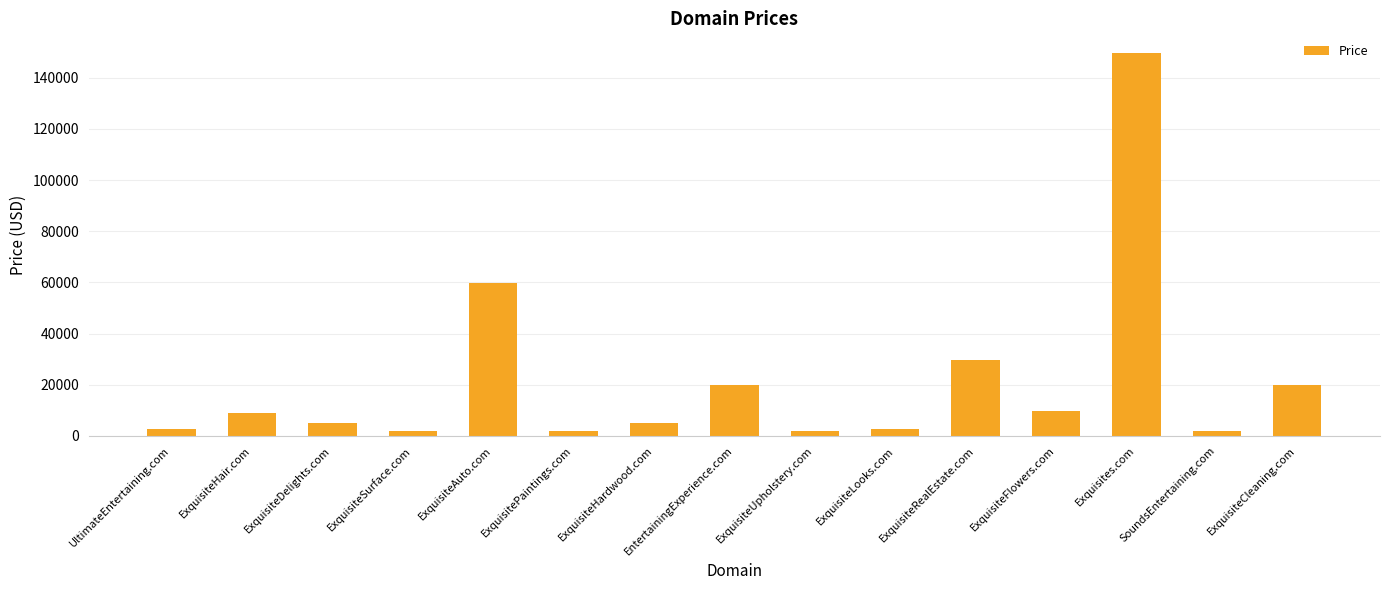

What is the average value?

21421